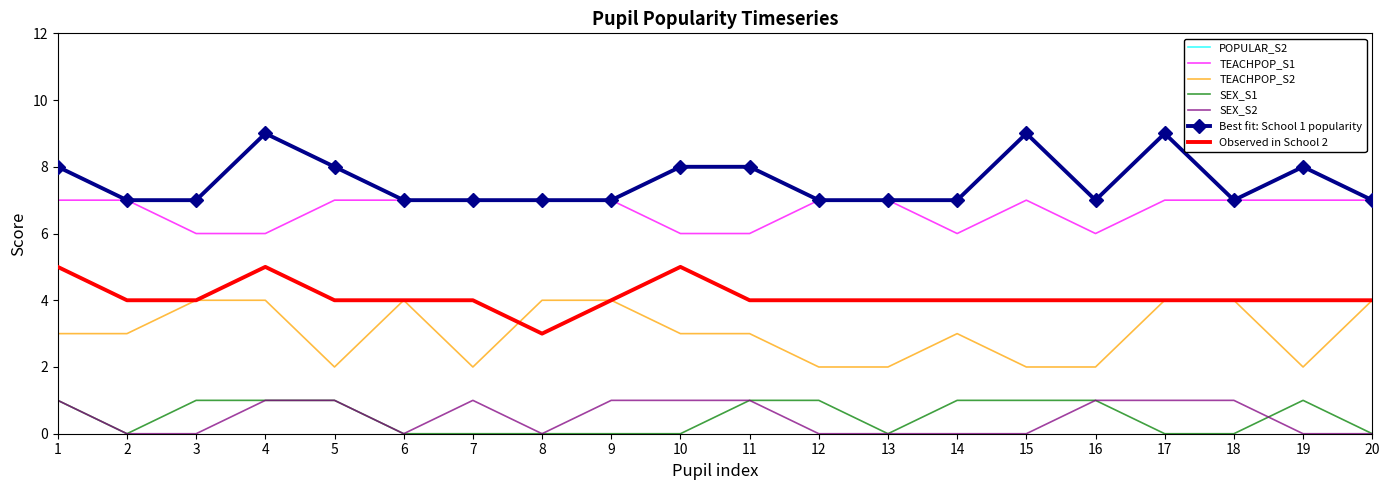

Rank the series at 6 from lowest to highest value.

SEX_S1, SEX_S2, POPULAR_S2, TEACHPOP_S2, POPULAR_S1, TEACHPOP_S1